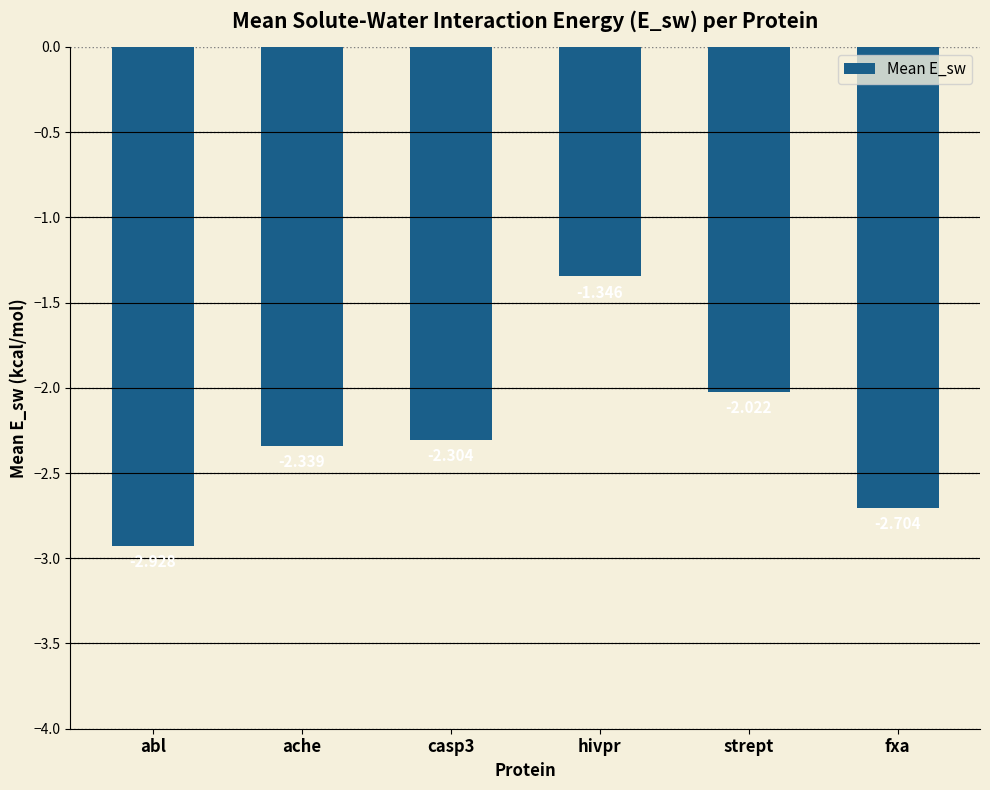

How many distinct data groups are displayed?

1